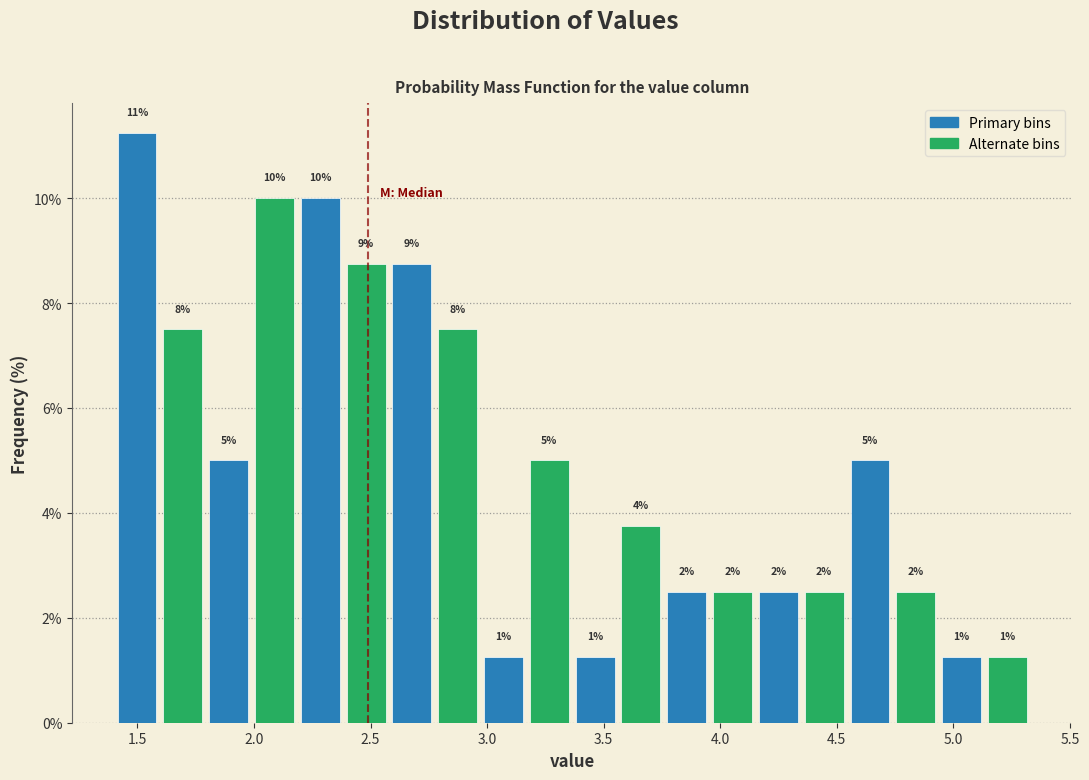

Around what value on the x-axis is the tallest bar? Give the approximate position of its centre, as read against the axis.

1.50